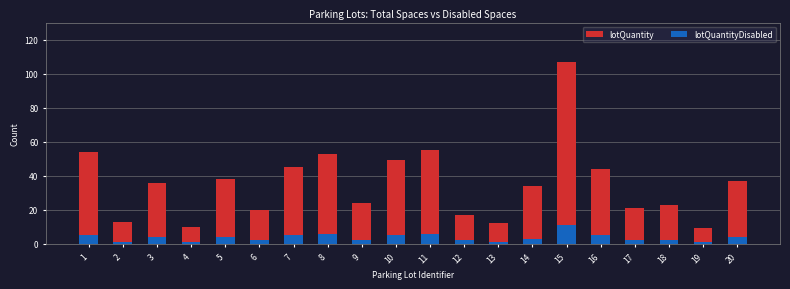

How many values in the lotQuantityDisabled series are below 4?

10